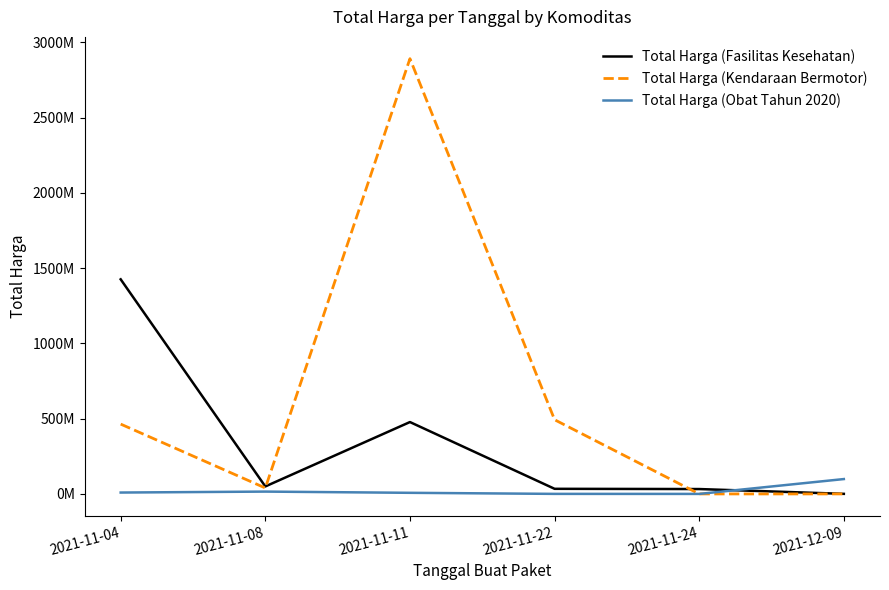

Does the chart have visible grid lines?

No